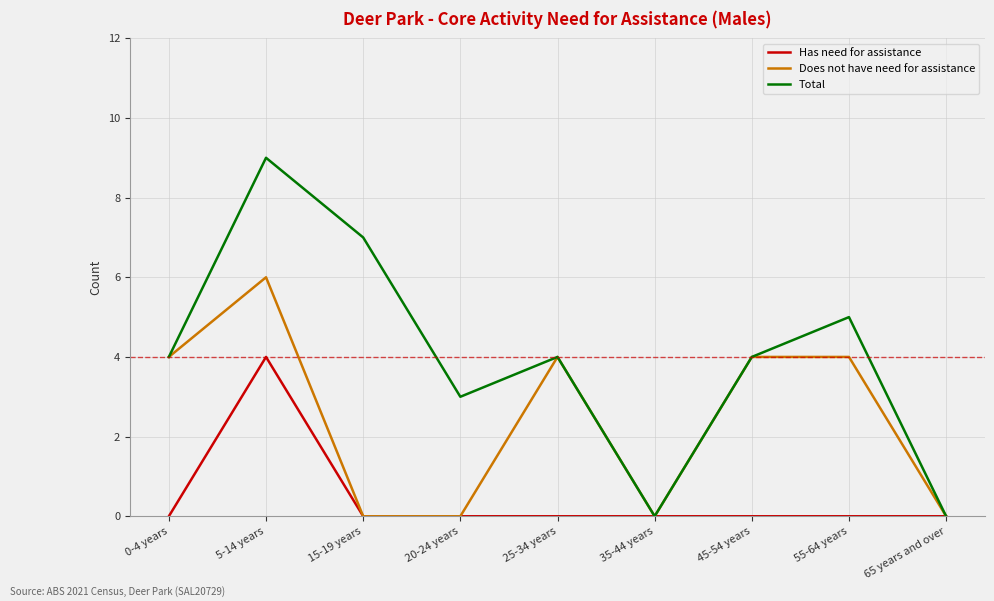

Which series has the widest spread of values?

Total